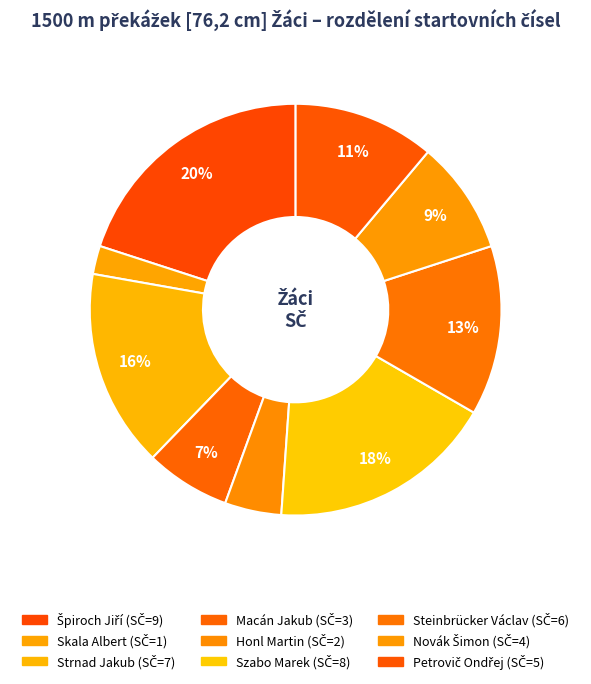

Which slice is the largest?

Špiroch Jiří